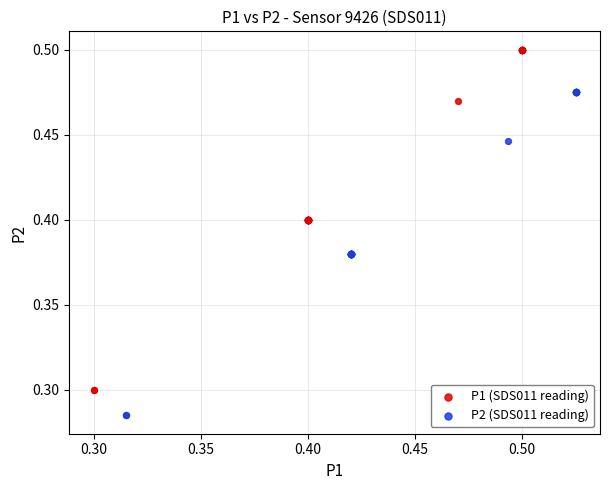

Which series contains the lowest Y value?

P2 (SDS011 reading)